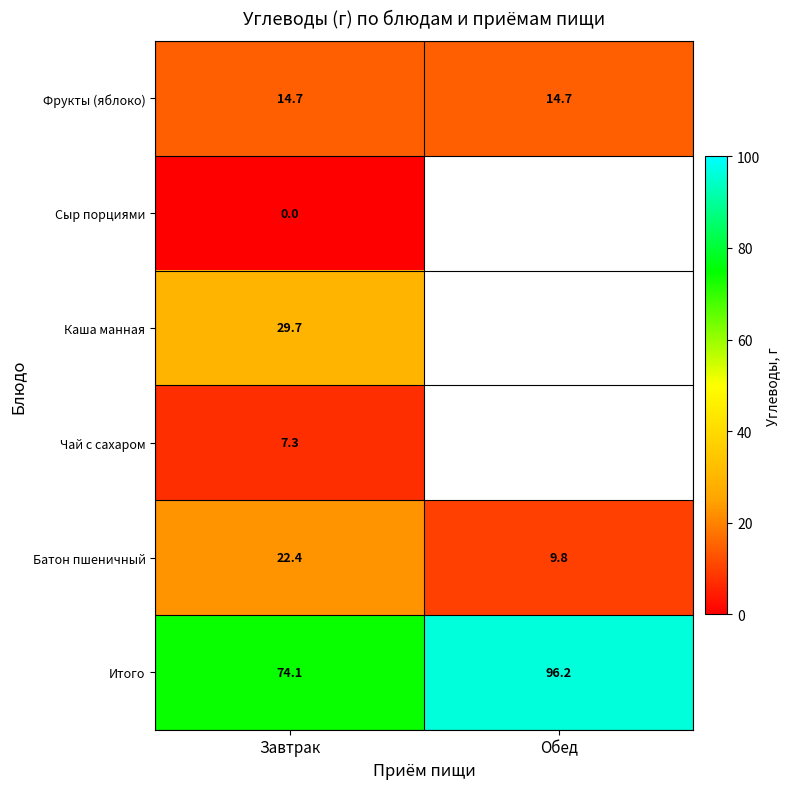

The Фрукты (яблоко) series shows 14.7 at Обед. True or false?

True